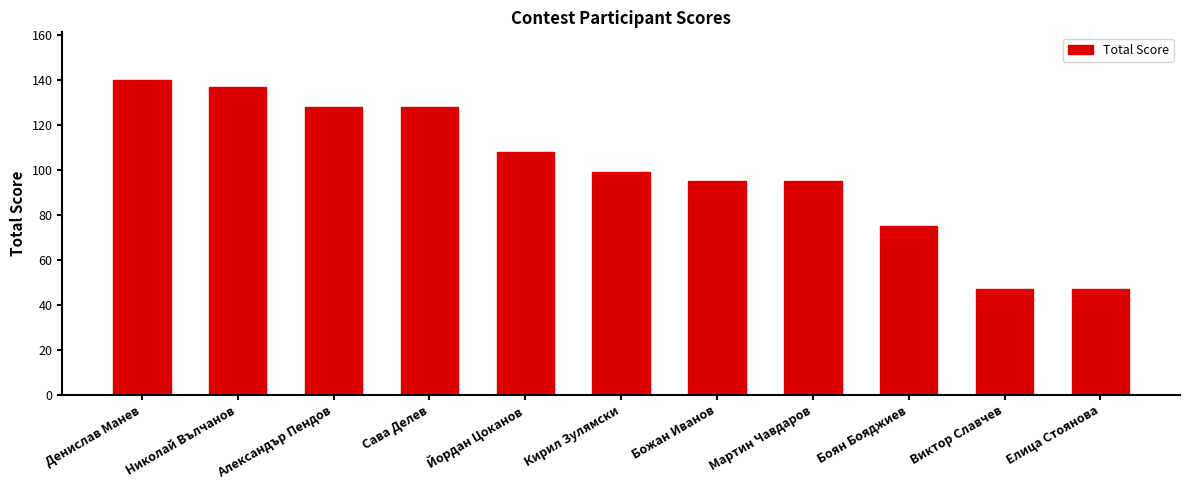

Is it true that the value at Кирил Зулямски is 174.0?

False